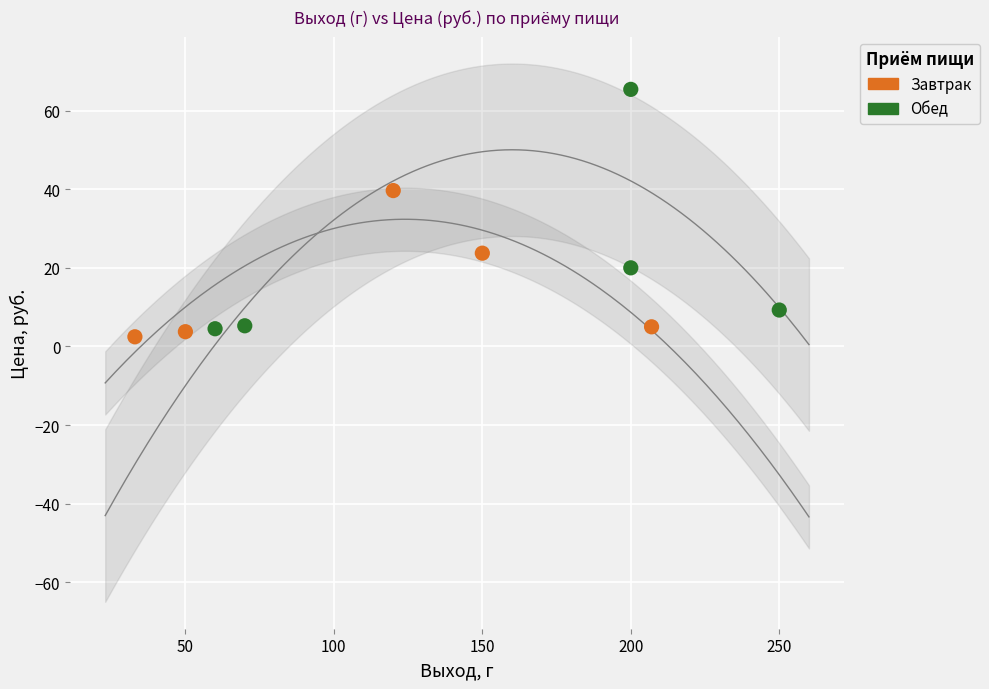

Which series contains the highest Y value?

Обед